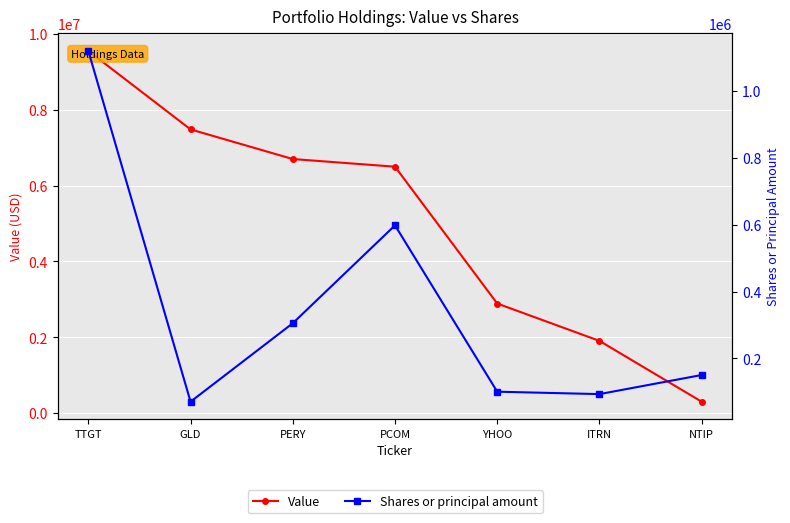

The value of Value at PCOM is 8677234. True or false?

False